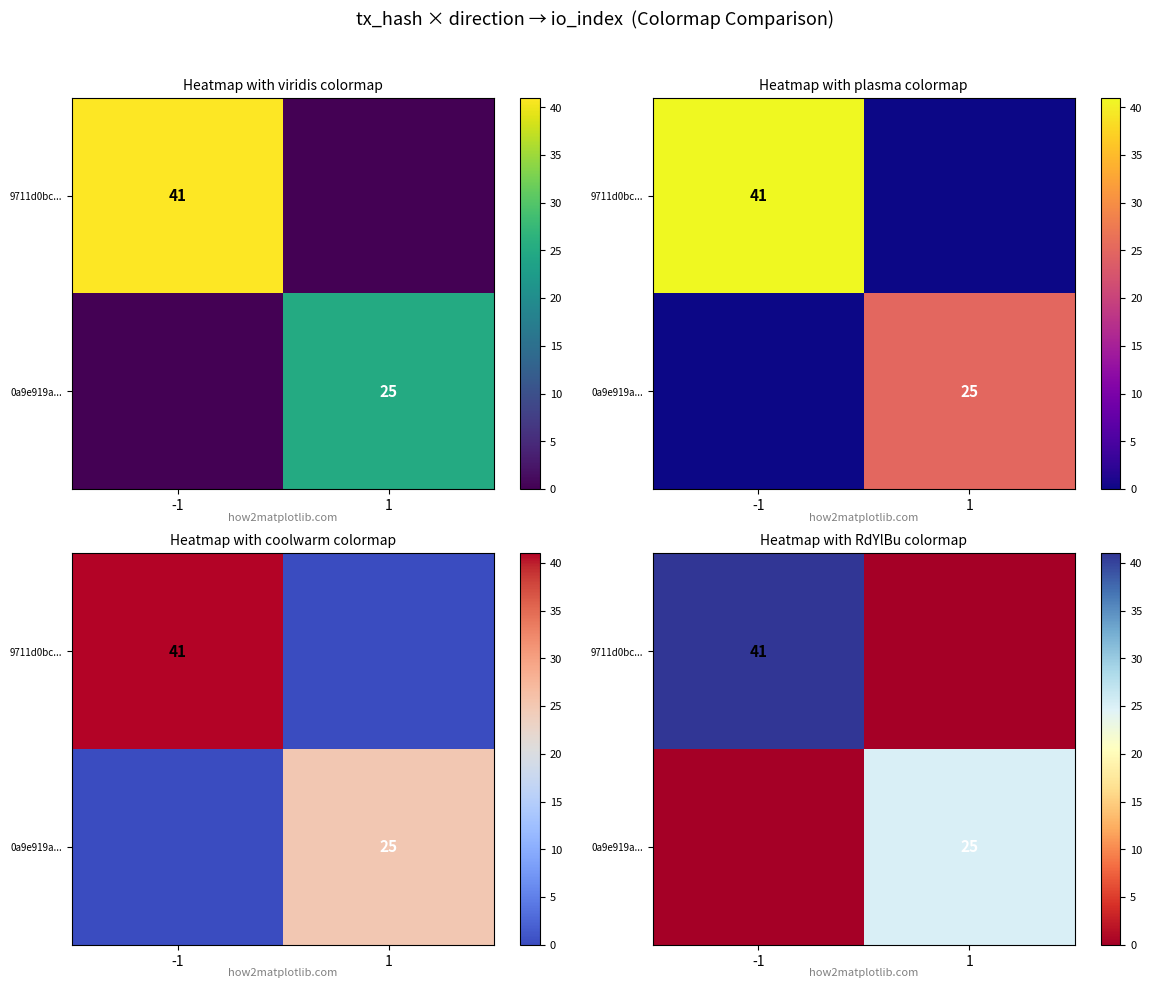

What is the difference between the 9711d0bc... values at 1 and -1?

41